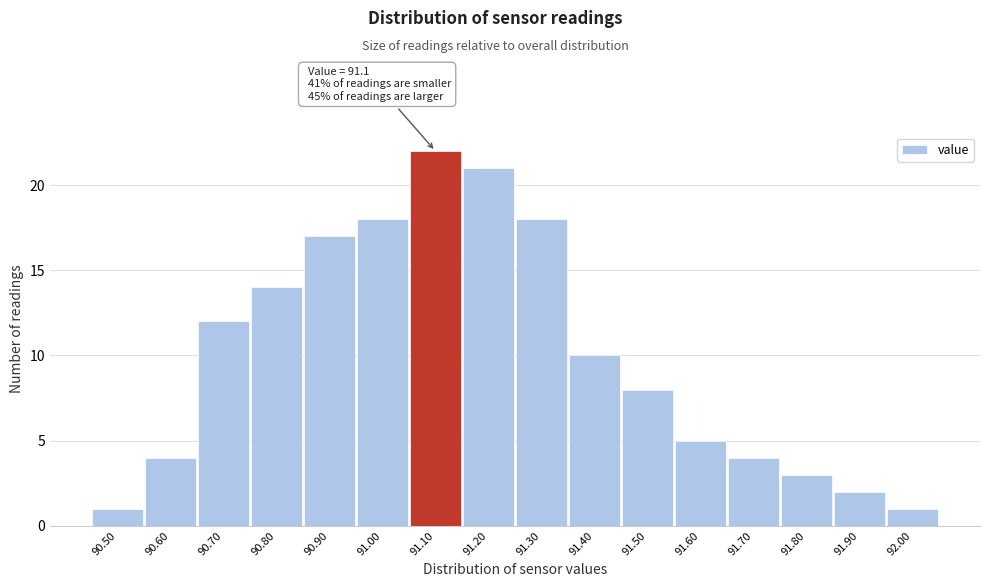

Over which range of the x-axis is the bar tallest?

91.05 to 91.15